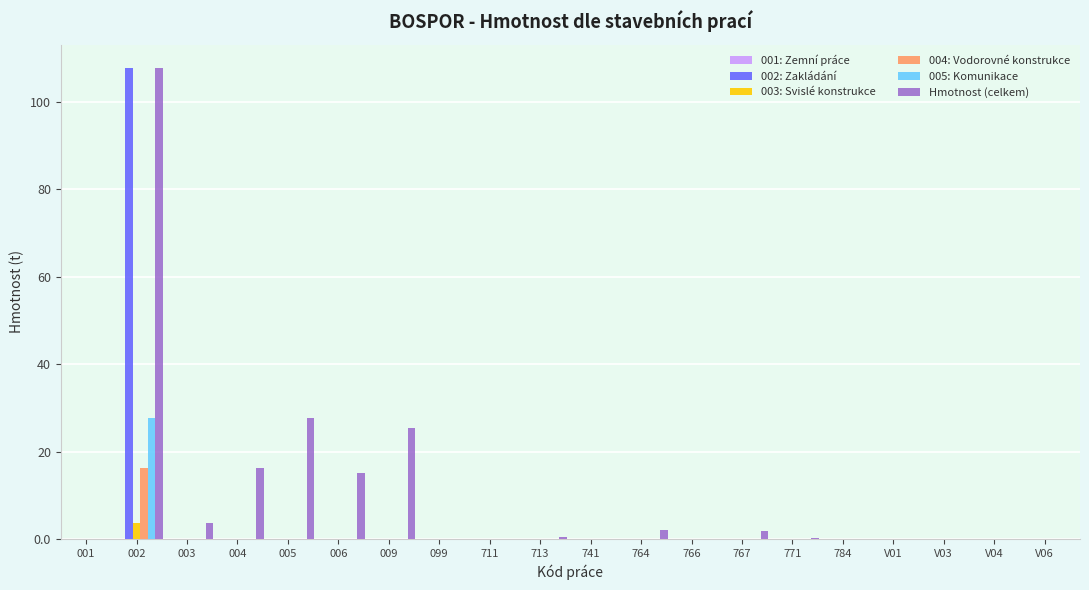

Which series changed the most between 001 and 009?

Hmotnost (celkem)